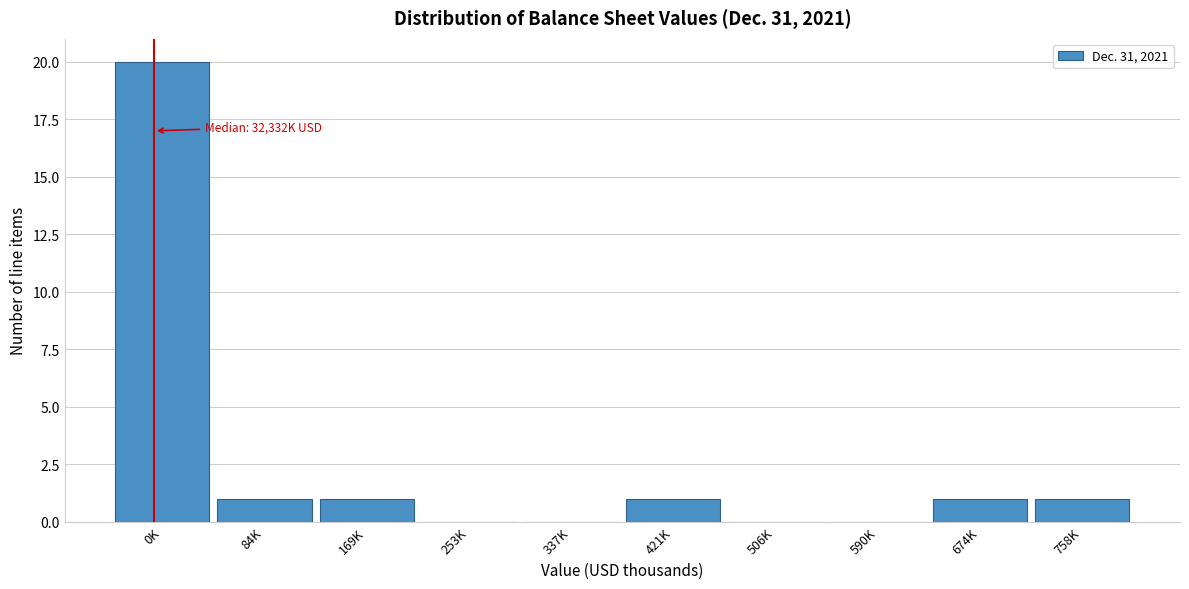

Reading left to right, list all the values displayed in this chart.

0K=20	84K=1	169K=1	253K=0	337K=0	421K=1	506K=0	590K=0	674K=1	758K=1